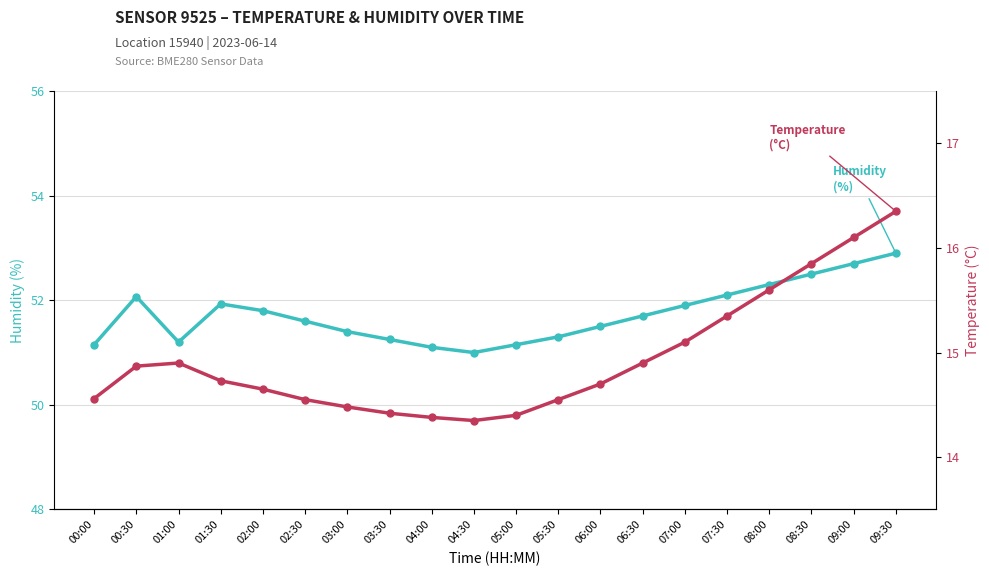

Between 06:30 and 09:00, which series saw the biggest shift?

temperature